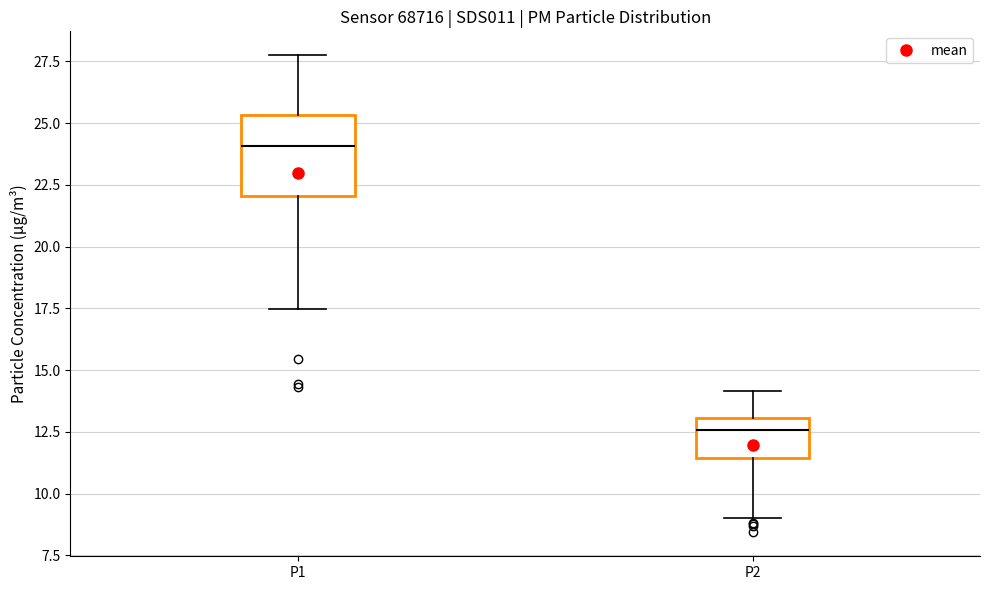

Which box's median line is the highest?

P1